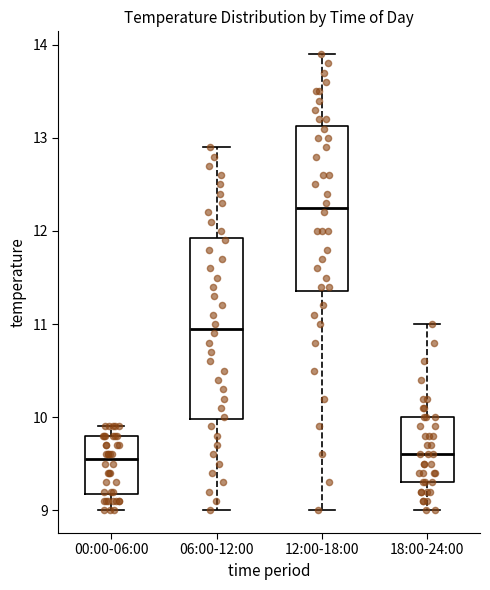

Where is the lower edge of the box for 06:00-12:00 on the y-axis? The values are not printed on the chart, so give them approximately, as read against the axis.

10.0